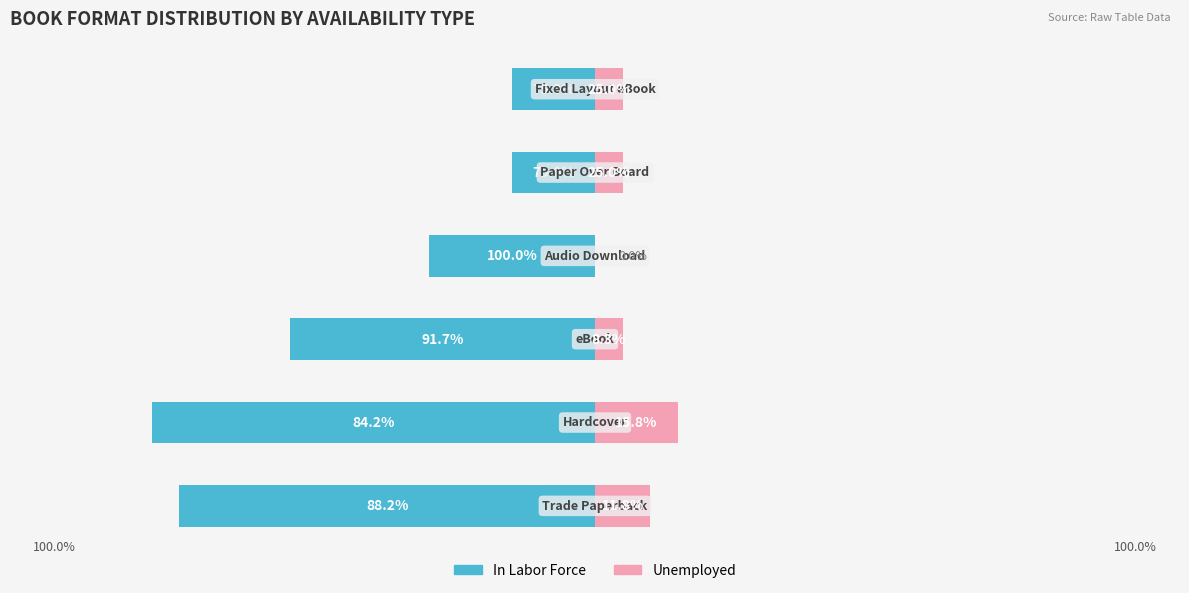

At how many categories does at least one series exceed 2?

6